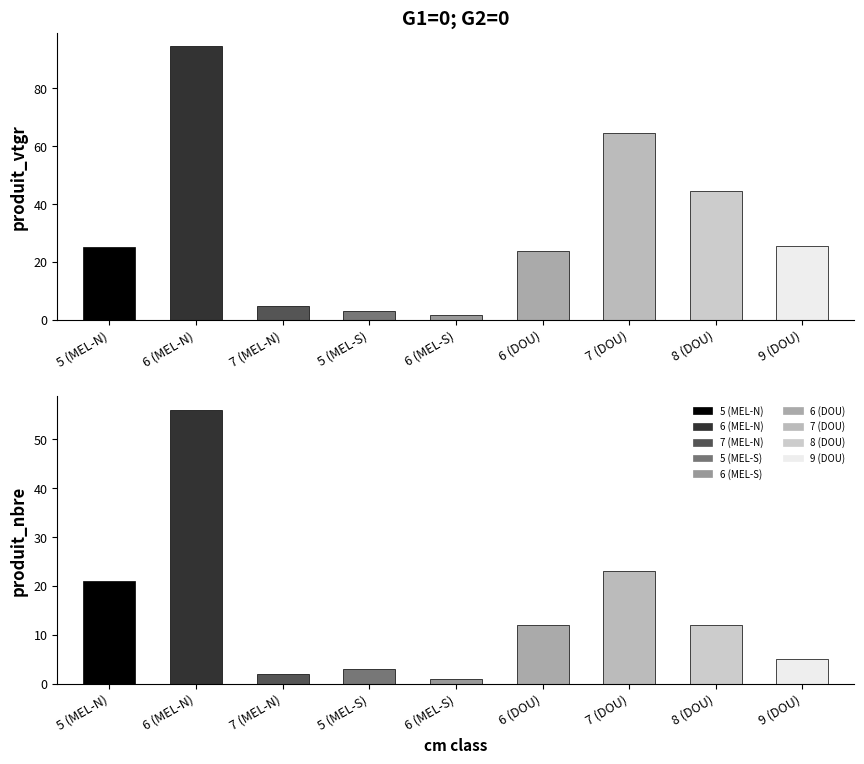

Which series changed the most between 5 and 6?

produit_nbre